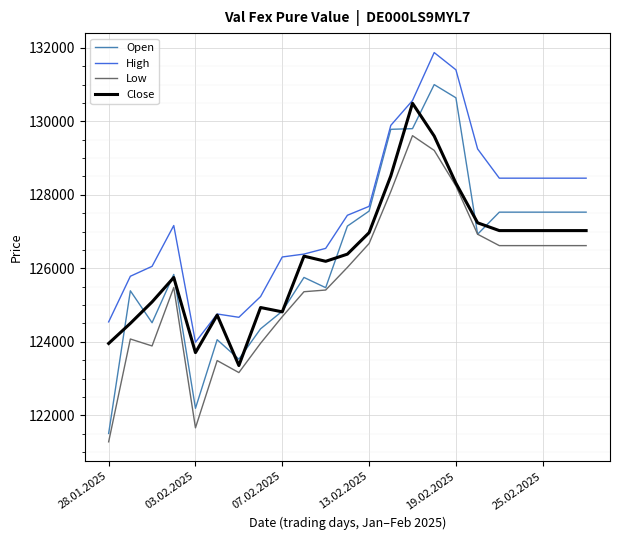

List the series in order of their peak value, lowest first.

Low, Close, Open, High